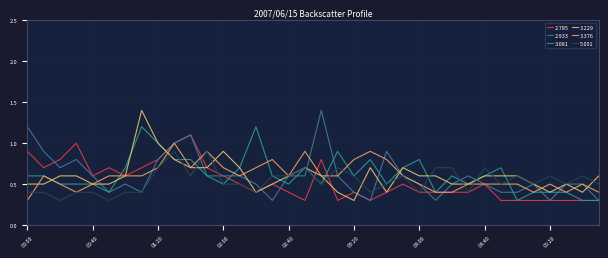

Where do 3.081 and 2.785 first cross each other?

00:50 and 01:00